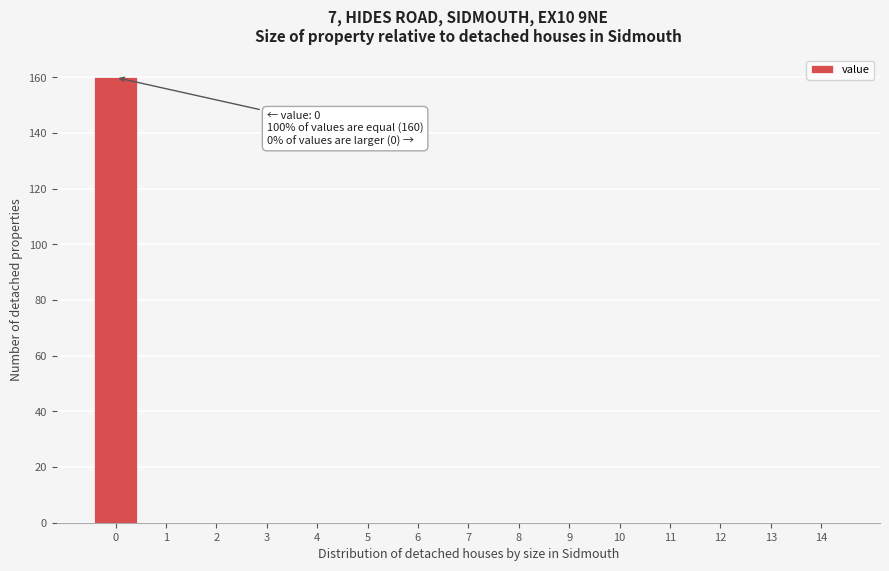

Reading right to left, list all the values displayed in this chart.

14=0	13=0	12=0	11=0	10=0	9=0	8=0	7=0	6=0	5=0	4=0	3=0	2=0	1=0	0=160